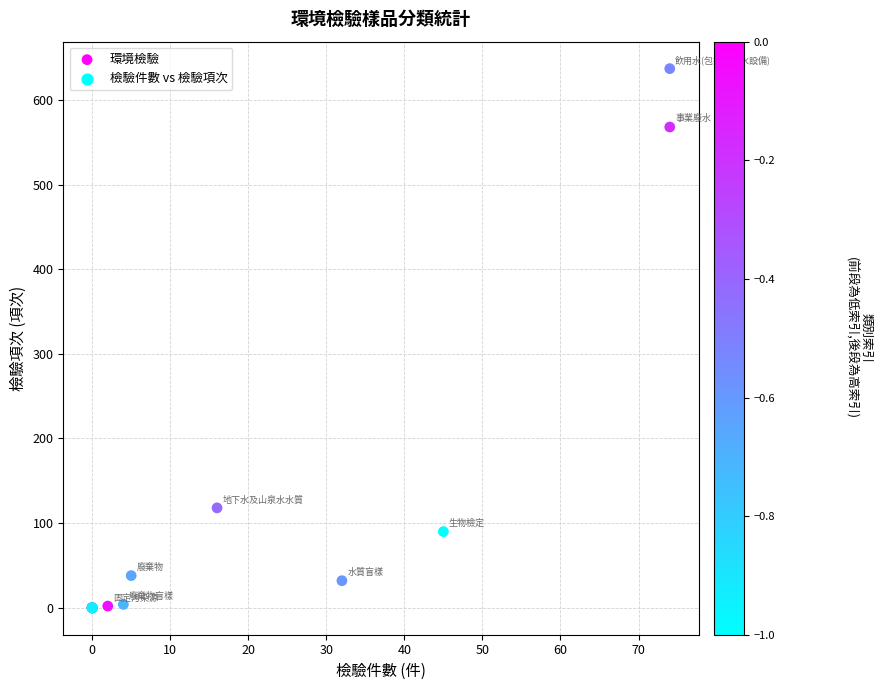

What Y value in the scatter plot is closest to 318?

118